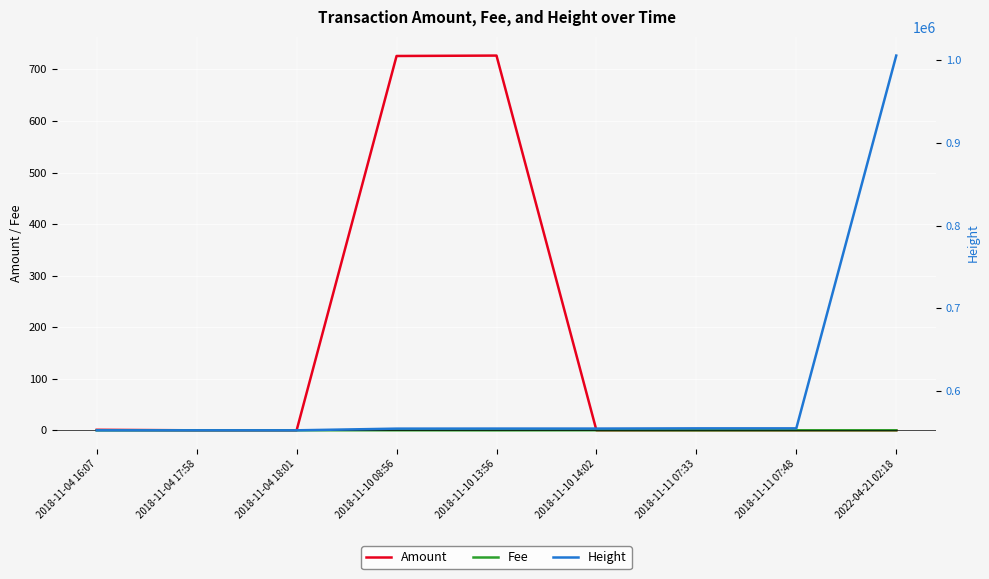

What is the total value across all series at 2018-11-04 17:58?

552478.1